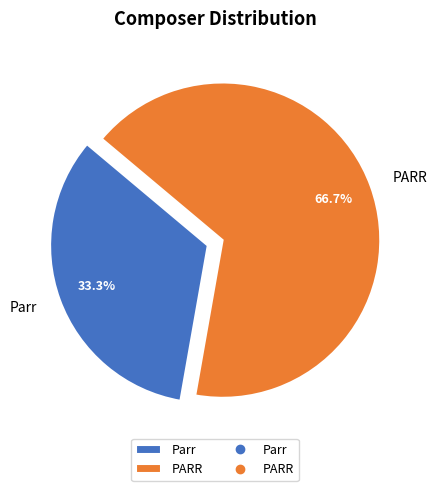

What percentage is the Parr slice, to the nearest percent?

33%